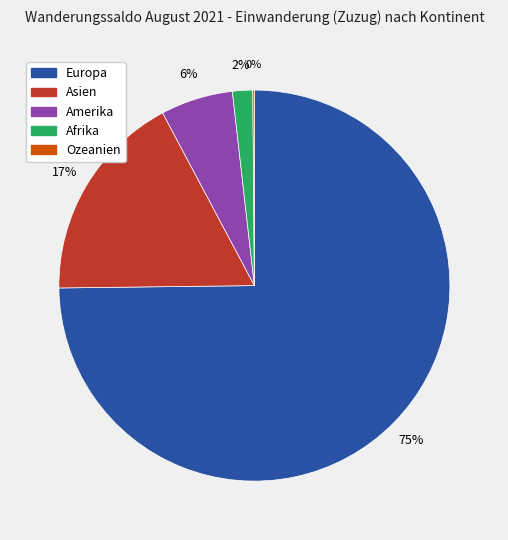

What is the largest slice in the pie chart?

Europa